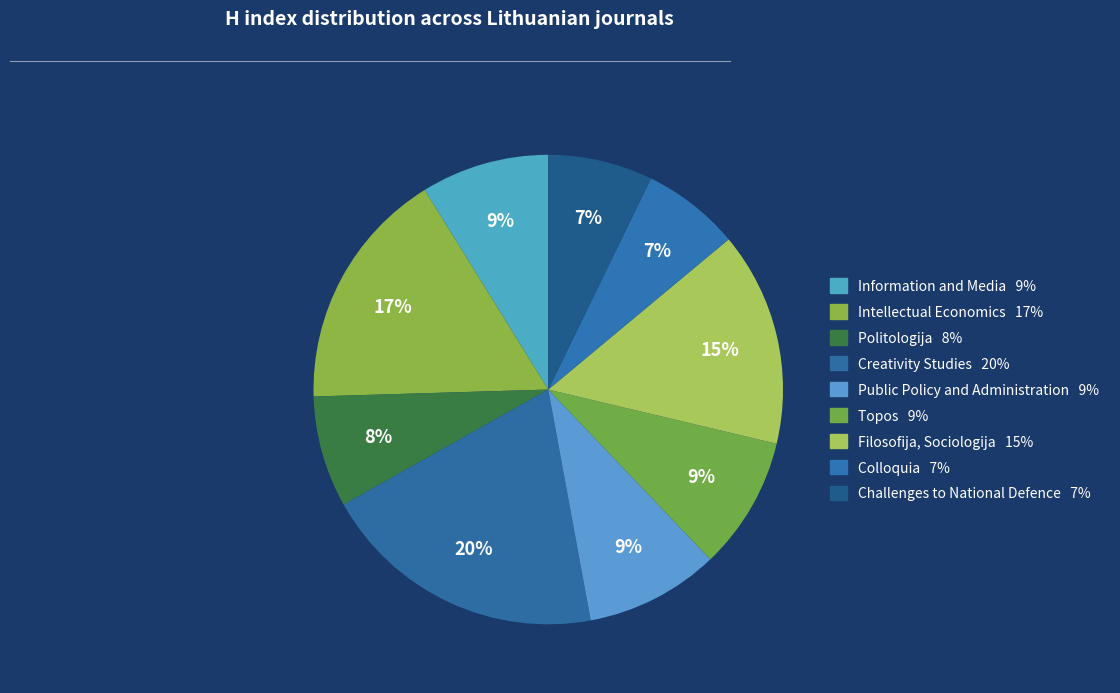

How many segments does this pie chart have?

9